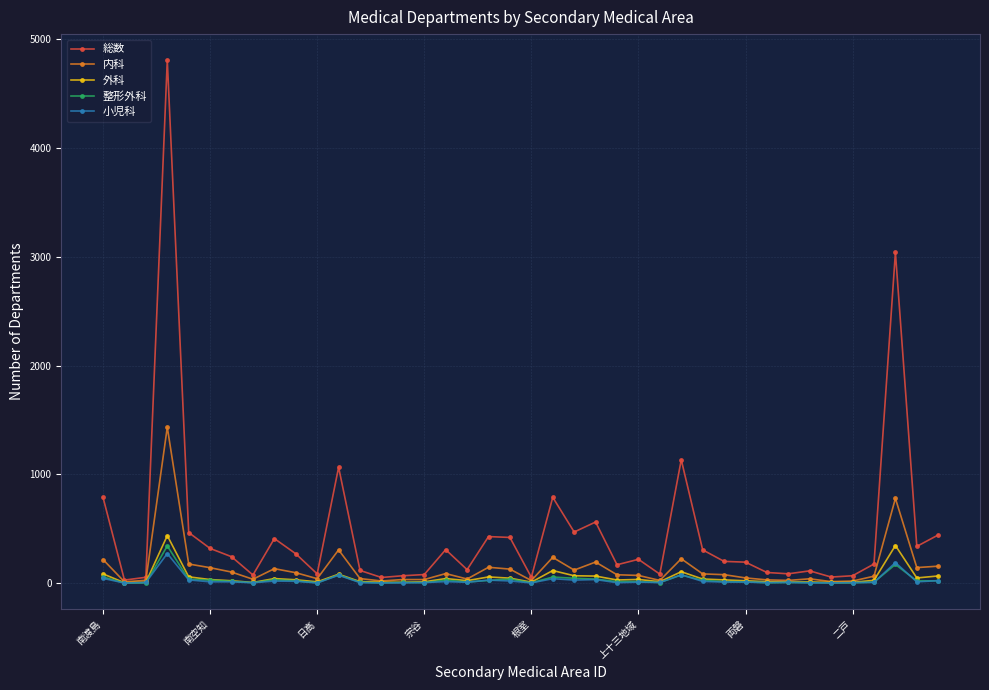

True or false: 内科 has more than 1 interior local peaks.

True